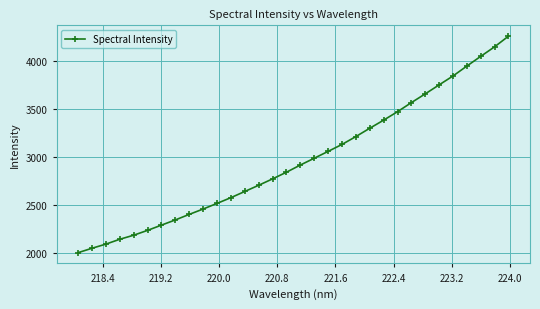

What is the smallest value displayed?

2007.7